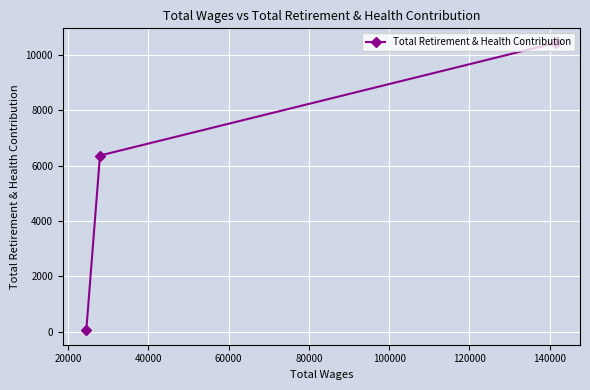

What is the sum of all values?

16849